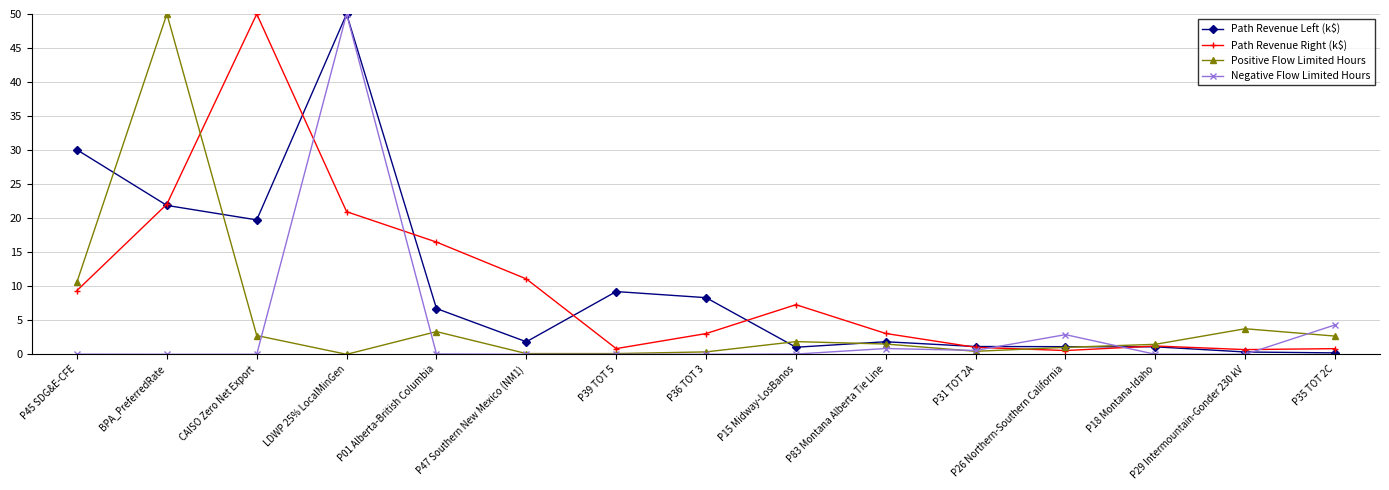

Count the number of categories in the chart.

15